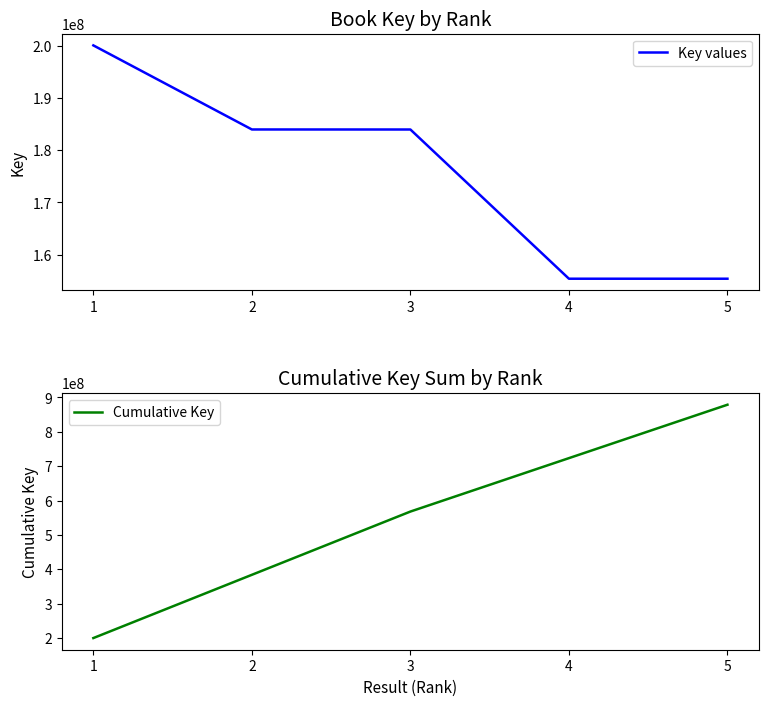

What is the average value of the Key values series?

175774979